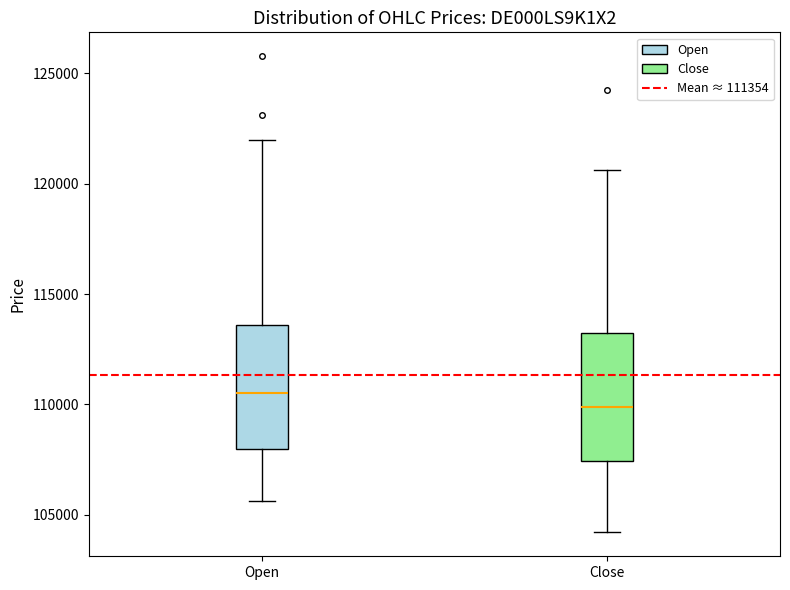

Reading left to right, read every box against the y-axis: the position of its median line, the range the box covers, and the ends of its whiskers. The values are not printed on the chart, so give them approximately, as read against the axis.

Open: median 110500, box 108000 to 113500, whiskers 105500 to 122000
Close: median 110000, box 107500 to 113000, whiskers 104000 to 120500